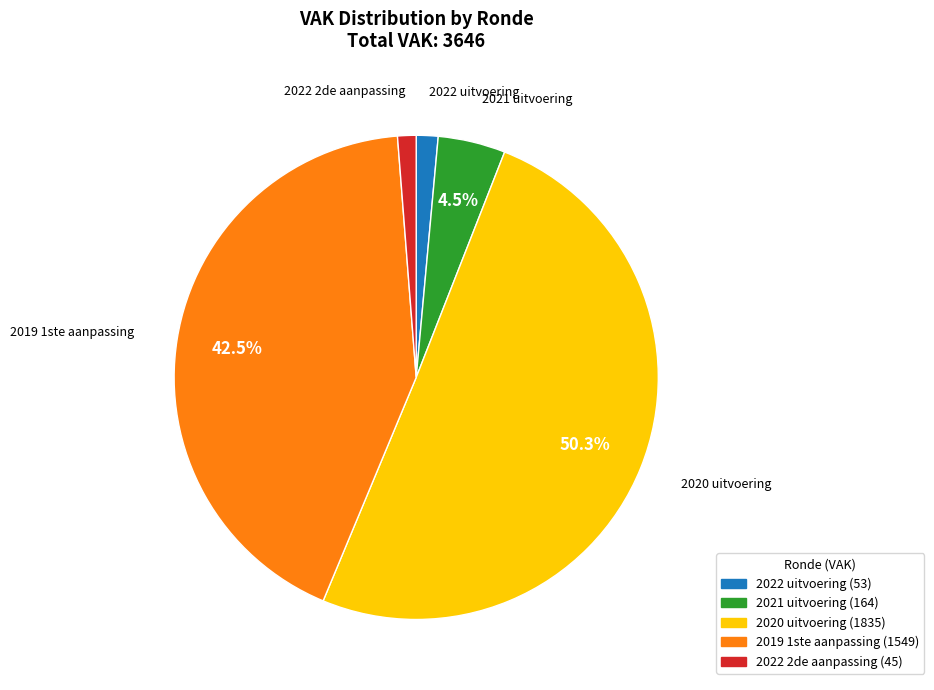

Do 2020 uitvoering and 2022 uitvoering together represent more than half of the pie?

Yes